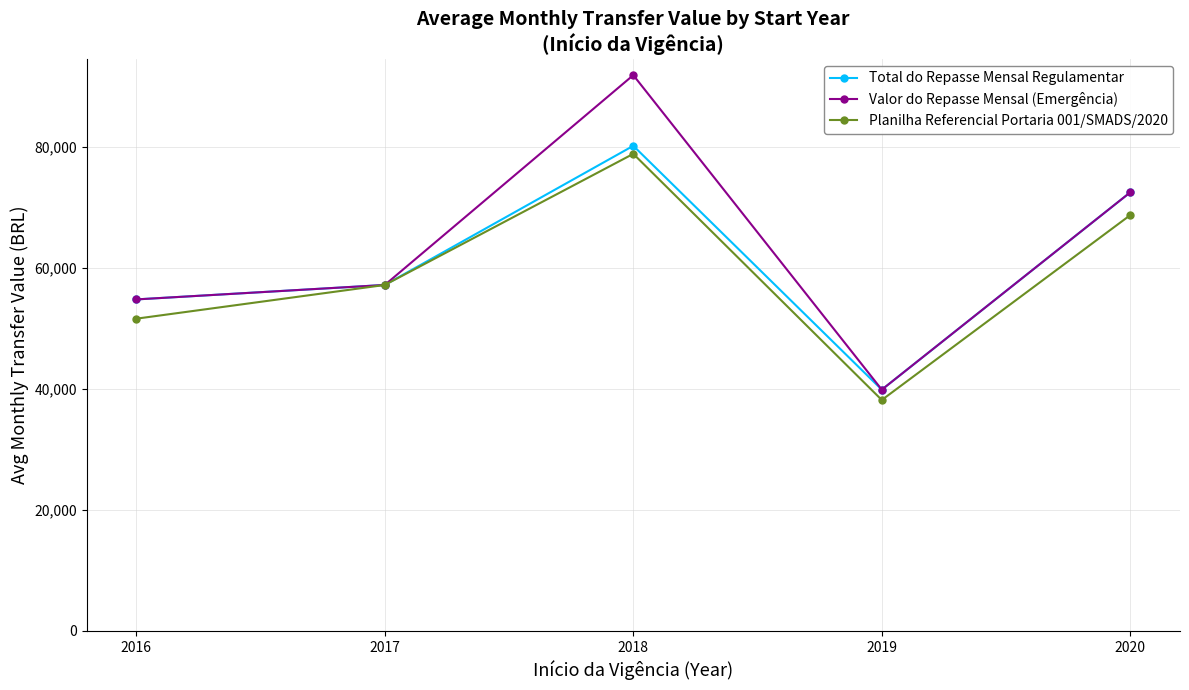

At which category does Total do Repasse Mensal Regulamentar reach its first local valley?

2019